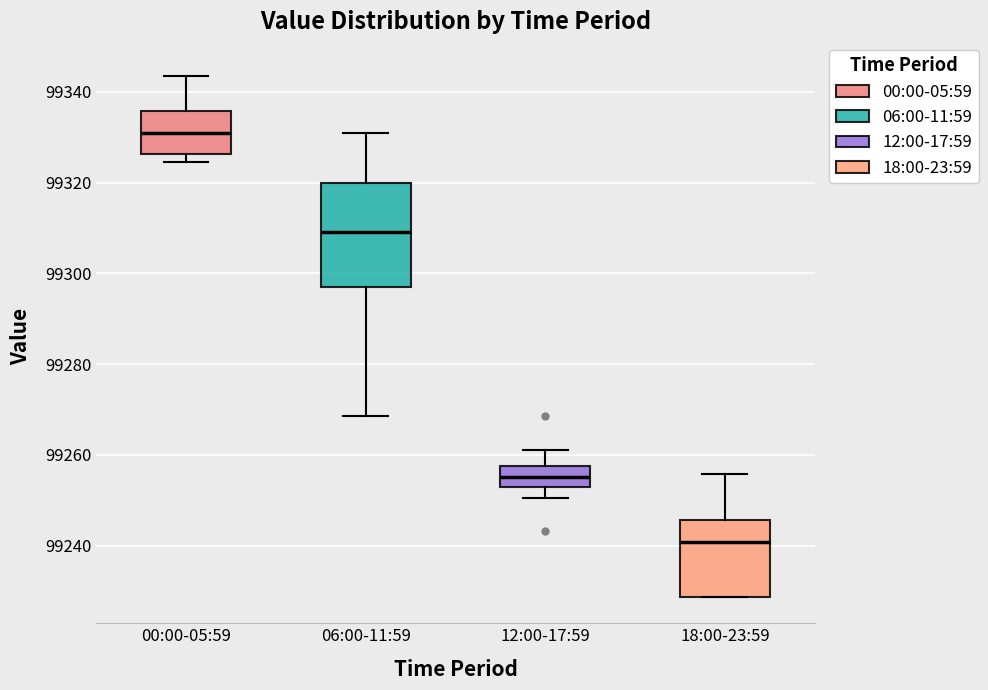

Which box has the lowest median line?

18:00-23:59